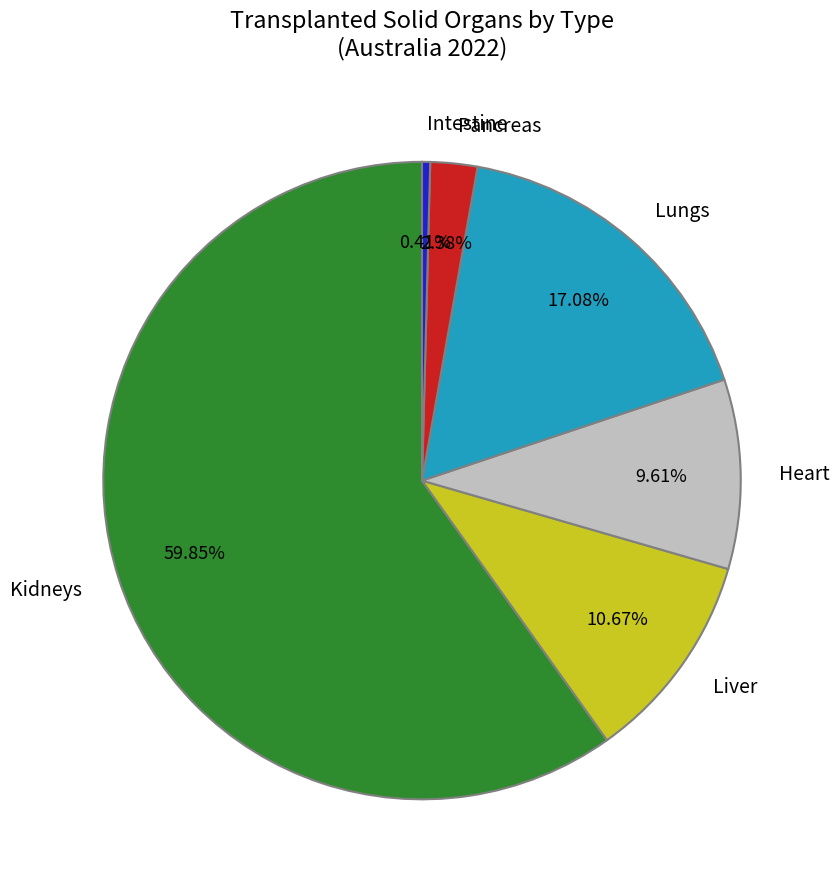

How much of the chart is everything except Pancreas?

97.6%